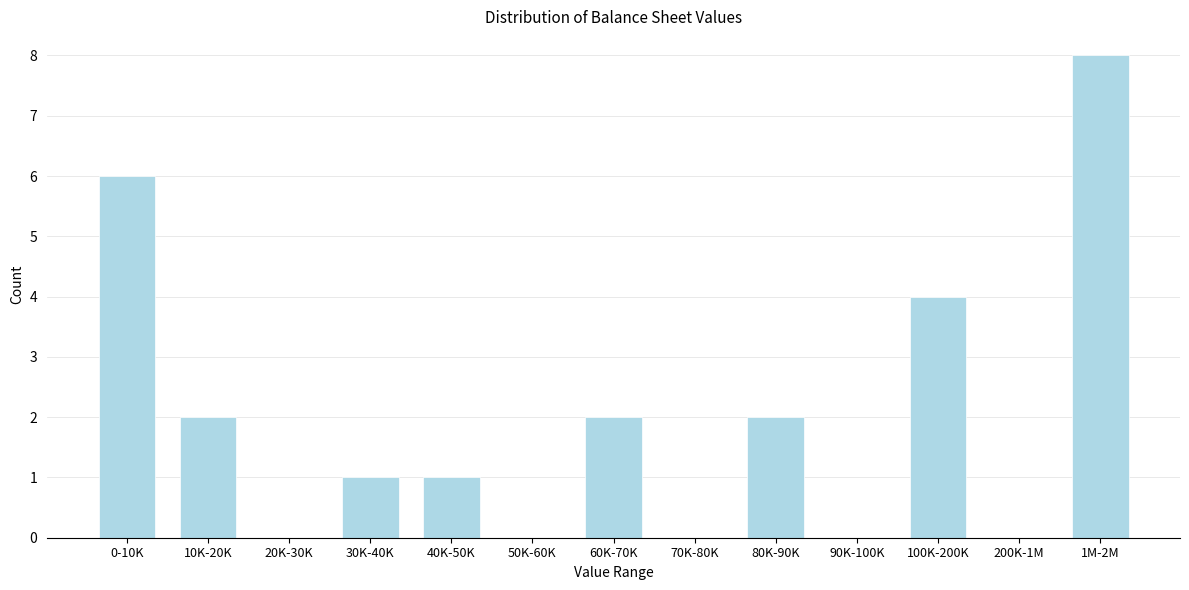

Reading right to left, list all the values displayed in this chart.

1M-2M=8	200K-1M=0	100K-200K=4	90K-100K=0	80K-90K=2	70K-80K=0	60K-70K=2	50K-60K=0	40K-50K=1	30K-40K=1	20K-30K=0	10K-20K=2	0-10K=6